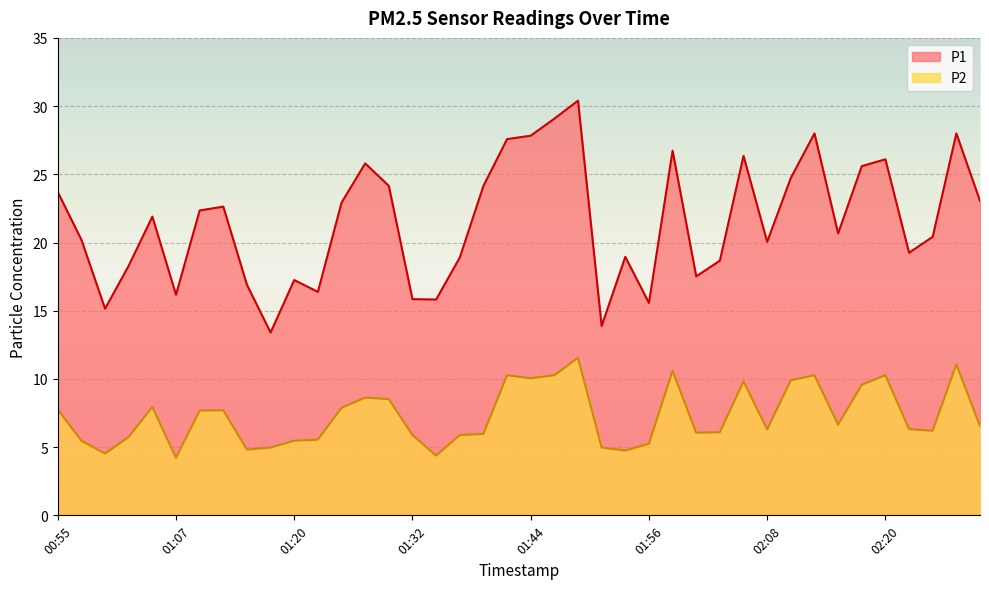

True or false: P1 and P2 intersect in this chart.

False